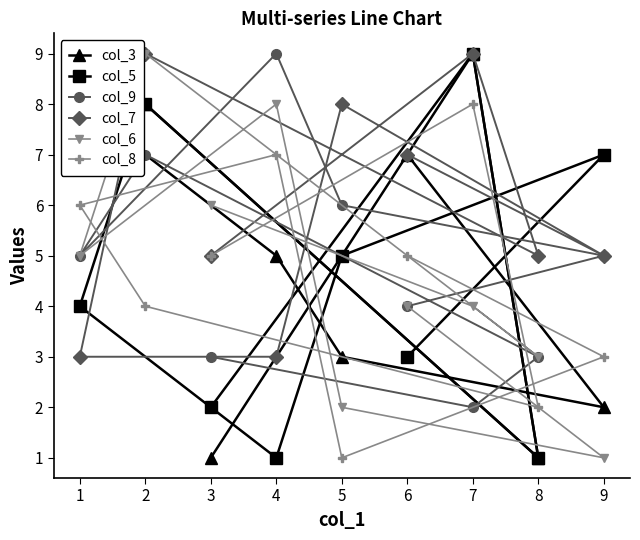

Reading left to right, transcribe all the data shown in this chart.

col_3: 1=8	2=8	3=1	4=5	5=3	6=7	7=9	8=1	9=2
col_5: 1=4	2=8	3=2	4=1	5=5	6=3	7=9	8=1	9=7
col_9: 1=5	2=7	3=3	4=9	5=6	6=4	7=2	8=3	9=5
col_7: 1=3	2=9	3=5	4=3	5=8	6=7	7=9	8=5	9=5
col_6: 1=5	2=9	3=6	4=8	5=2	6=4	7=4	8=3	9=1
col_8: 1=6	2=4	3=5	4=7	5=1	6=5	7=8	8=2	9=3